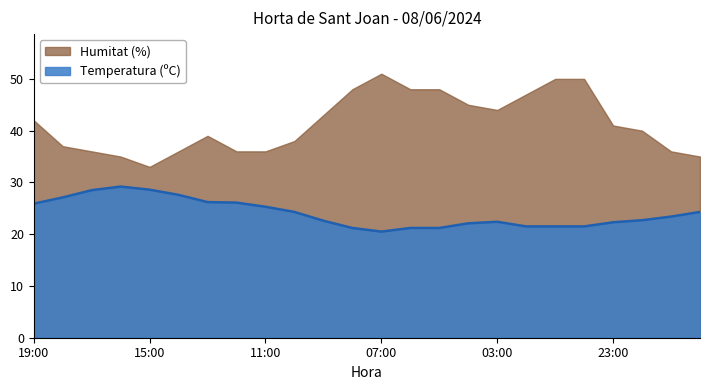

True or false: the data shows 14.3 at 03:00.

False